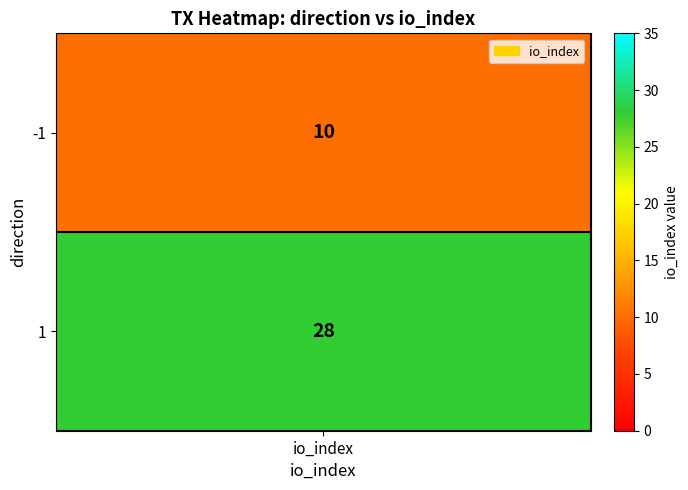

The chart shows a value of 4 at -1. True or false?

False